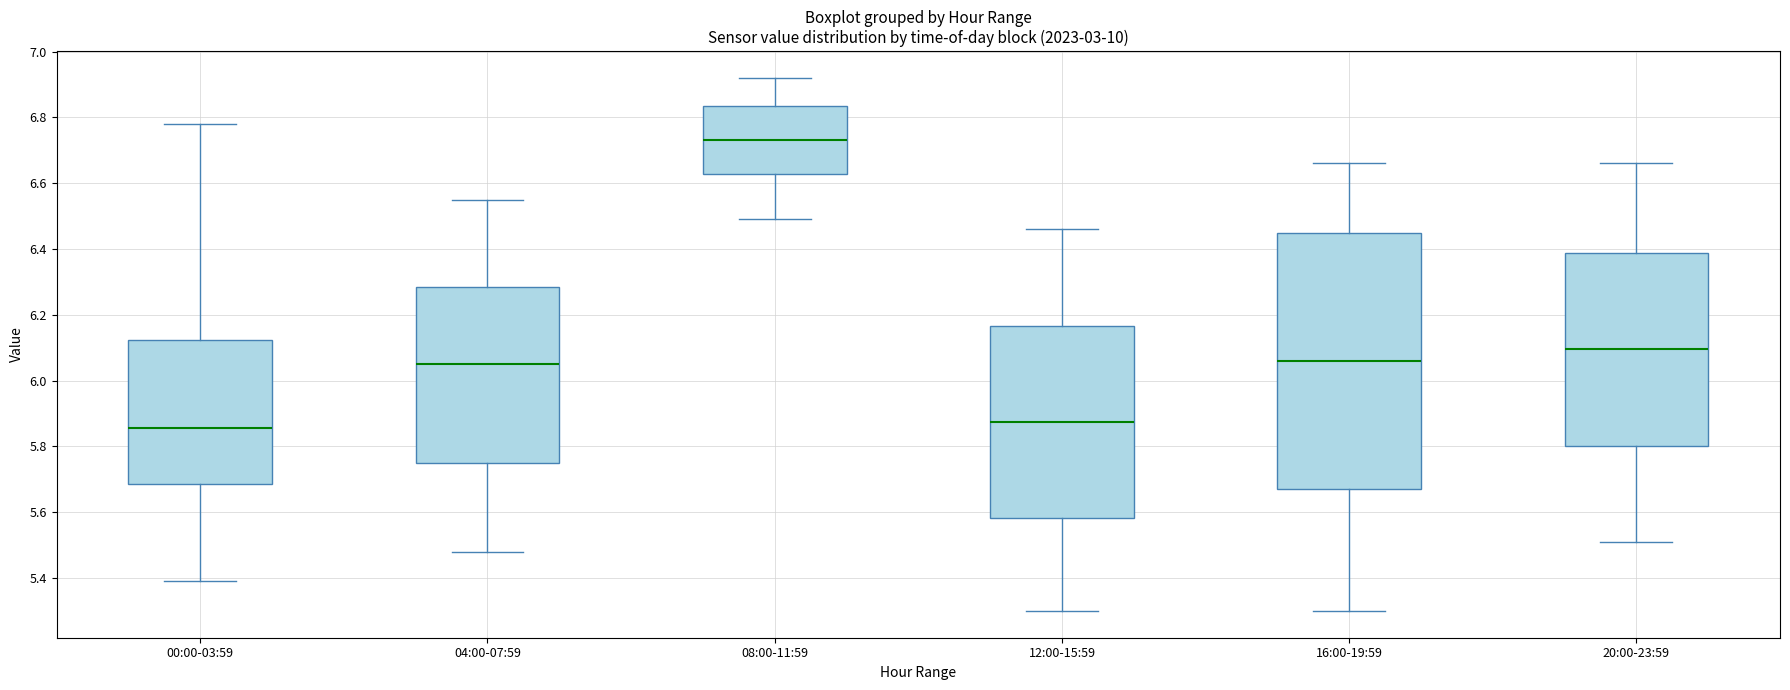

Reading left to right, read every box against the y-axis: the position of its median line, the range the box covers, and the ends of its whiskers. The values are not printed on the chart, so give them approximately, as read against the axis.

00:00-03:59: median 5.86, box 5.68 to 6.12, whiskers 5.40 to 6.78
04:00-07:59: median 6.06, box 5.76 to 6.28, whiskers 5.48 to 6.56
08:00-11:59: median 6.74, box 6.62 to 6.84, whiskers 6.50 to 6.92
12:00-15:59: median 5.88, box 5.58 to 6.16, whiskers 5.30 to 6.46
16:00-19:59: median 6.06, box 5.68 to 6.46, whiskers 5.30 to 6.66
20:00-23:59: median 6.10, box 5.80 to 6.38, whiskers 5.52 to 6.66